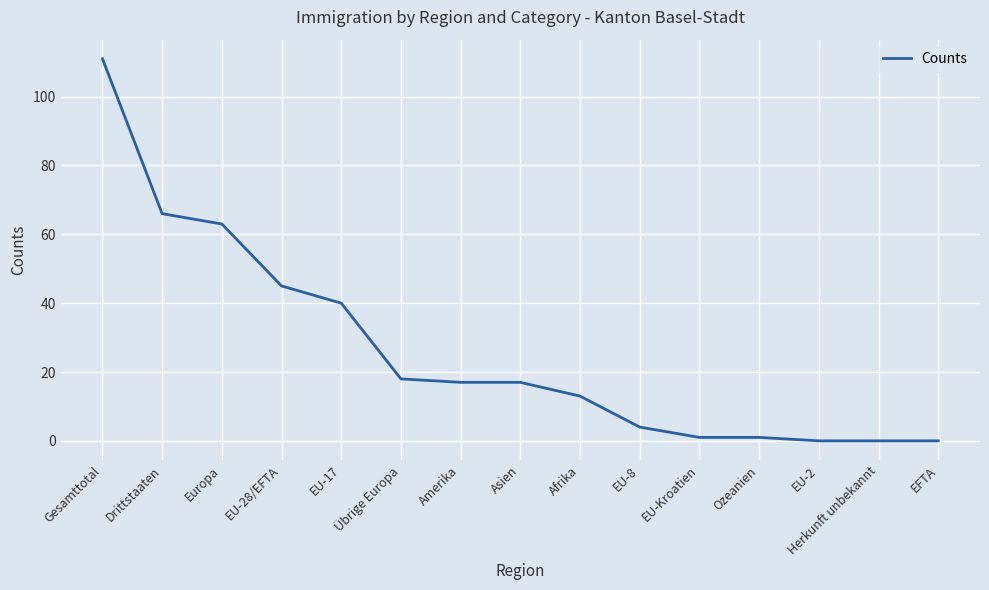

Reading left to right, what are all the values shown in this chart?

111	66	63	45	40	18	17	17	13	4	1	1	0	0	0